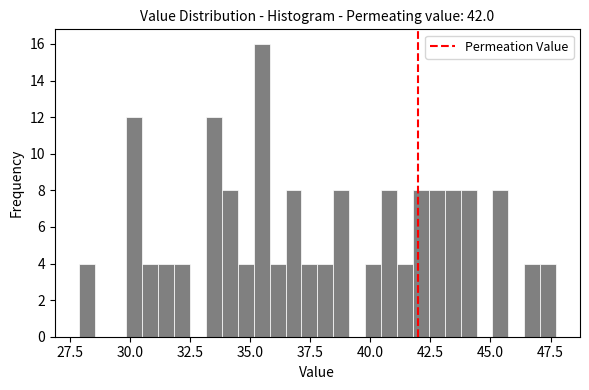

Read against the x-axis, roughly where is the centre of the tallest bar?

35.5